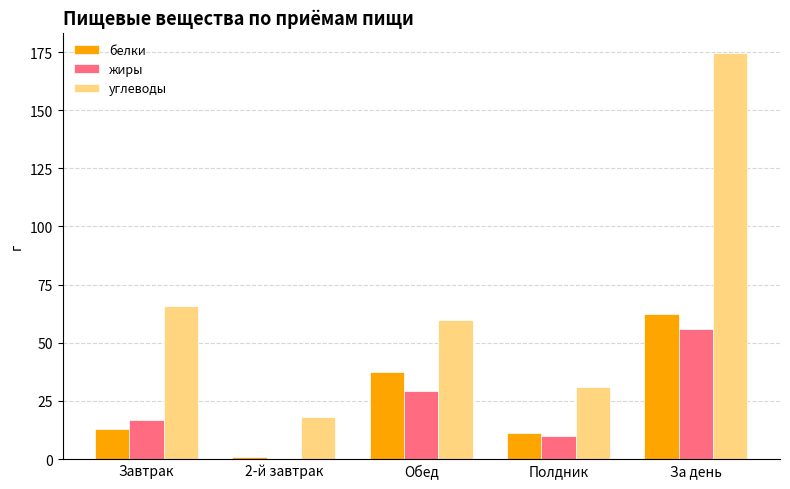

True or false: жиры has a value of 56.0 at За день.

True